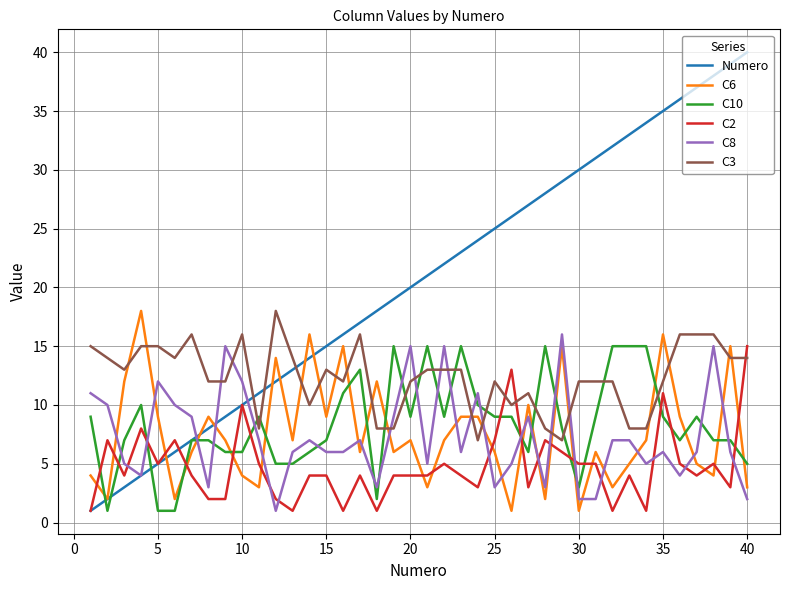

How many lines are shown in the chart?

6